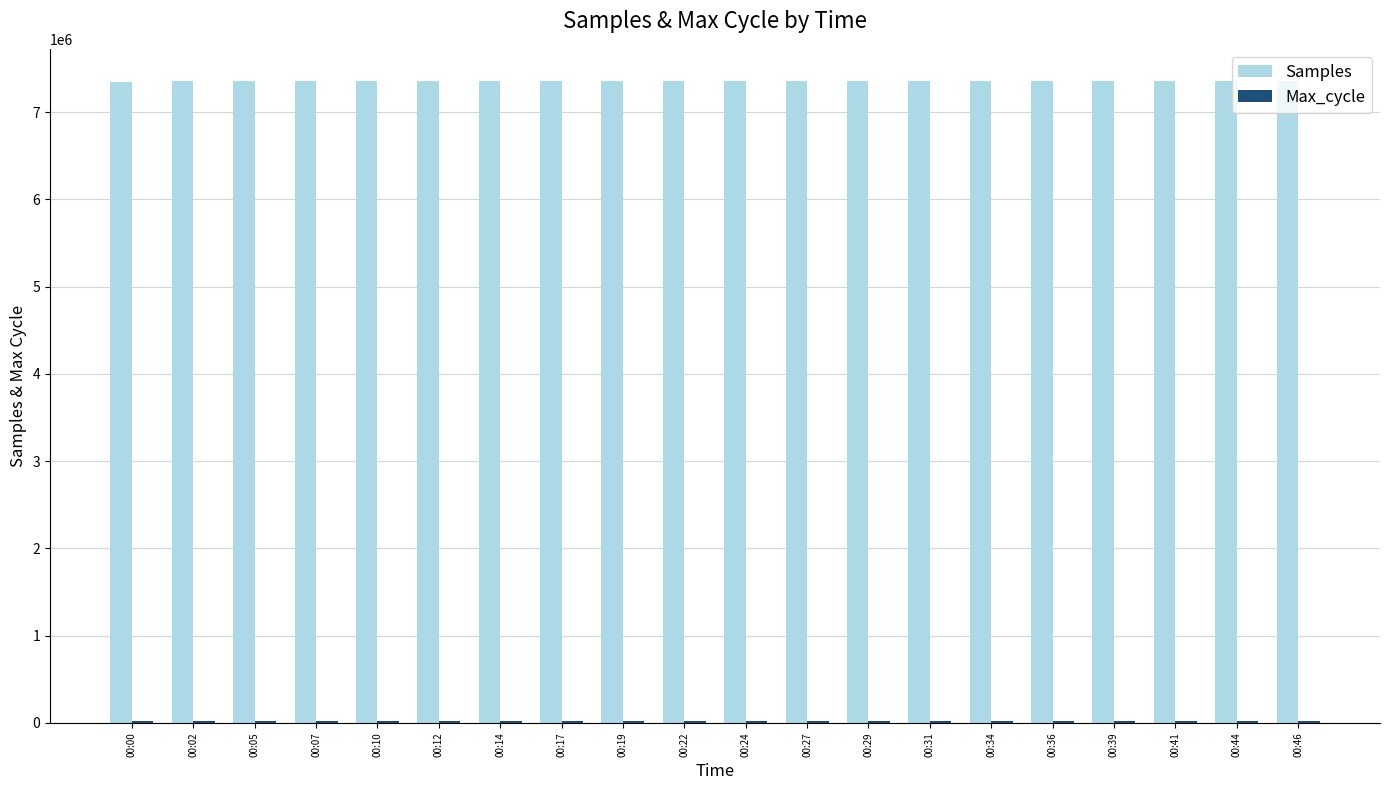

What is the highest value of the Samples series?

7356200